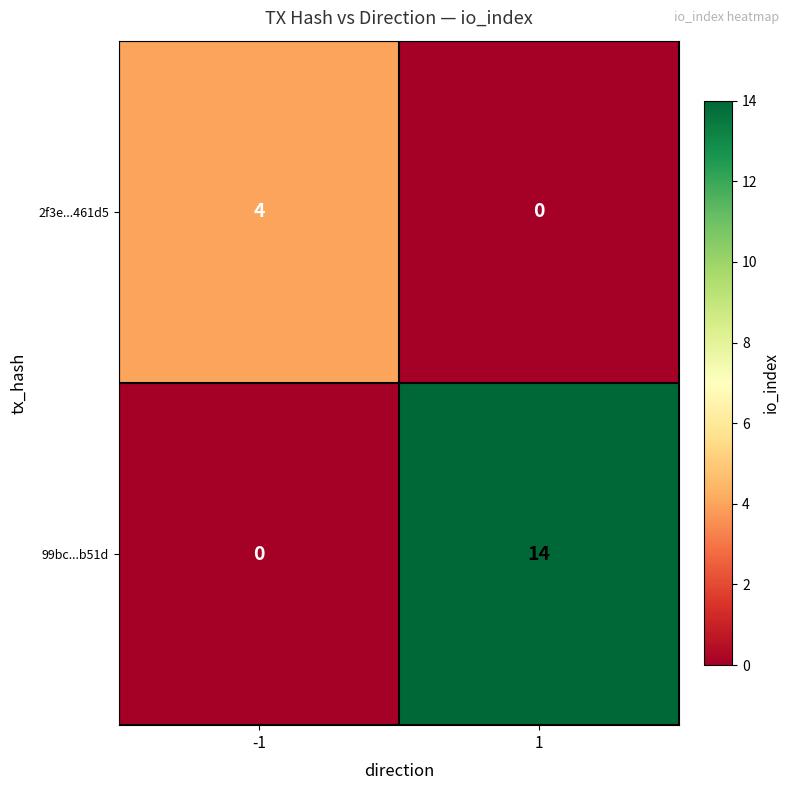

Rank the series at 1 from highest to lowest value.

99bc...b51d, 2f3e...461d5